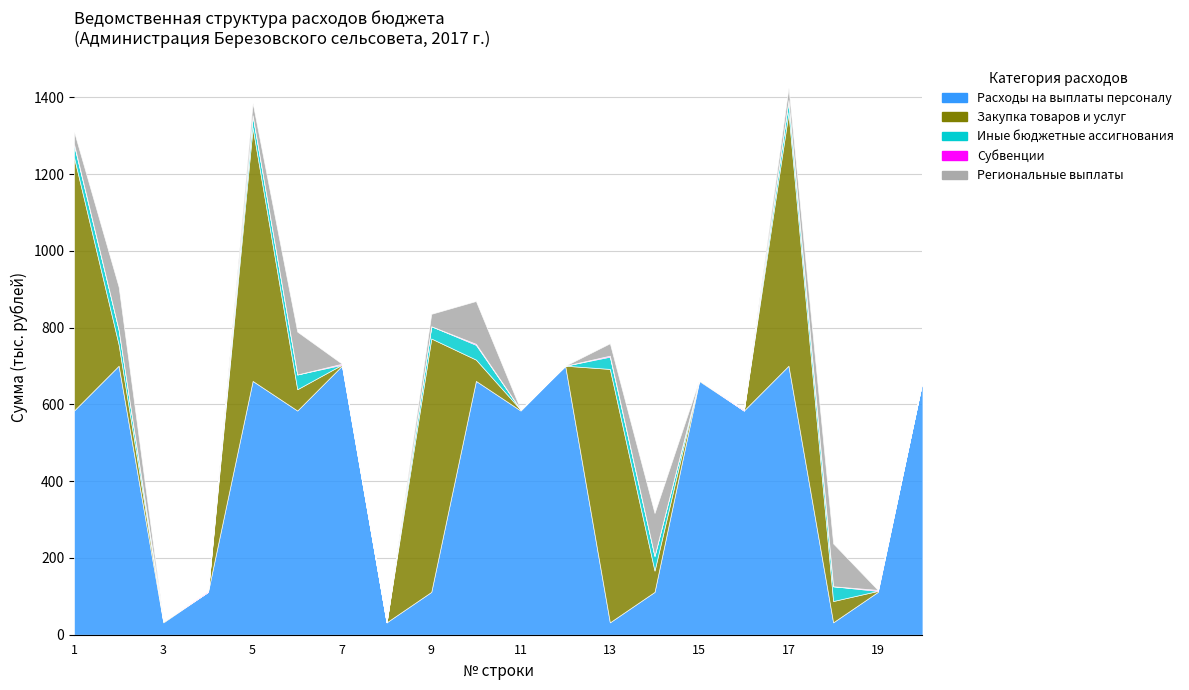

Reading left to right, list all the values displayed in this chart.

Расходы на выплаты персоналу: 584.2	701.0	32.3	111.6	661.4	584.2	701.0	32.3	111.6	661.4	584.2	701.0	32.3	111.6	661.4	584.2	701.0	32.3	111.6	661.4
Закупка товаров и услуг: 660.3	55.5	2.6	0.0	660.3	55.5	2.6	0.0	660.3	55.5	2.6	0.0	660.3	55.5	2.6	0.0	660.3	55.5	2.6	0.0
Иные бюджетные ассигнования: 32.0	38.5	0.0	0.0	32.0	38.5	0.0	0.0	32.0	38.5	0.0	0.0	32.0	38.5	0.0	0.0	32.0	38.5	0.0	0.0
Субвенции: 2.6	0.0	0.0	2.6	0.0	0.0	2.6	0.0	0.0	2.6	0.0	0.0	2.6	0.0	0.0	2.6	0.0	0.0	2.6	0.0
Региональные выплаты: 32.3	111.6	0.0	0.0	32.3	111.6	0.0	0.0	32.3	111.6	0.0	0.0	32.3	111.6	0.0	0.0	32.3	111.6	0.0	0.0